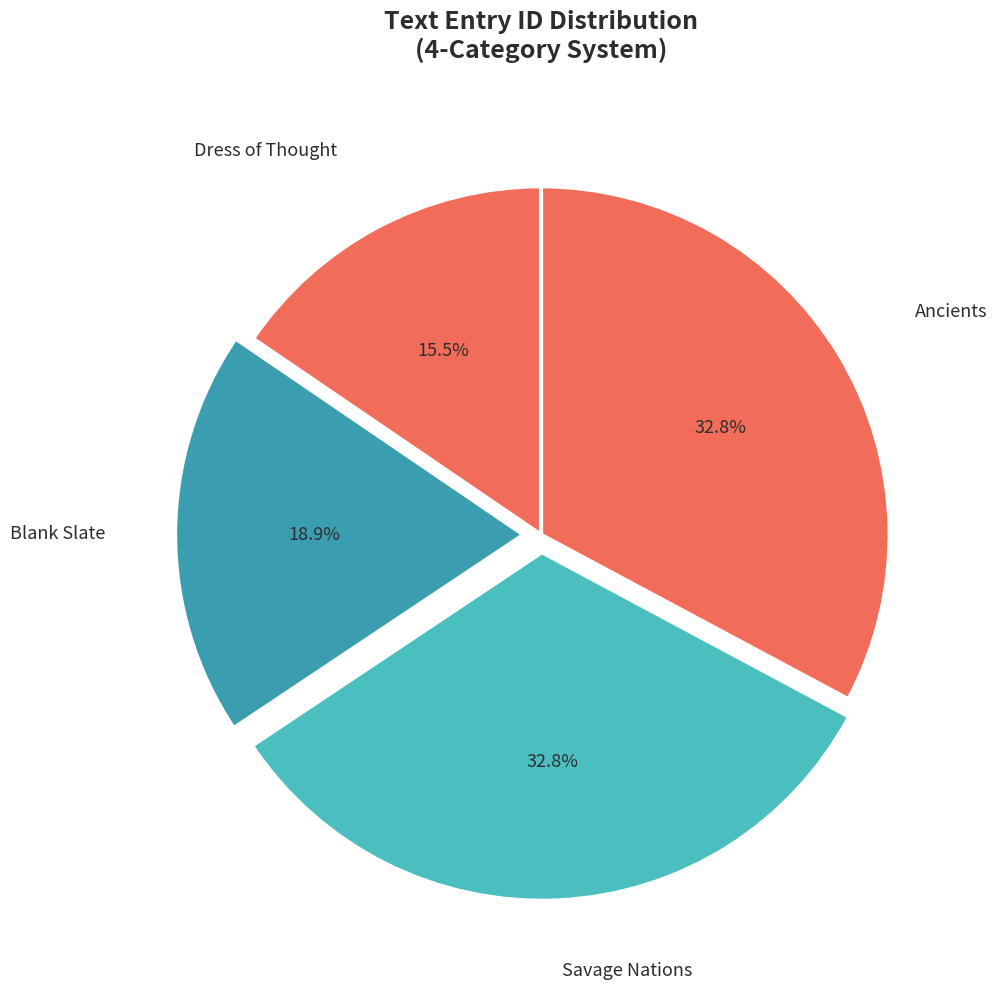

To the nearest percent, what is the combined percentage of Dress of Thought and Ancients?

48%